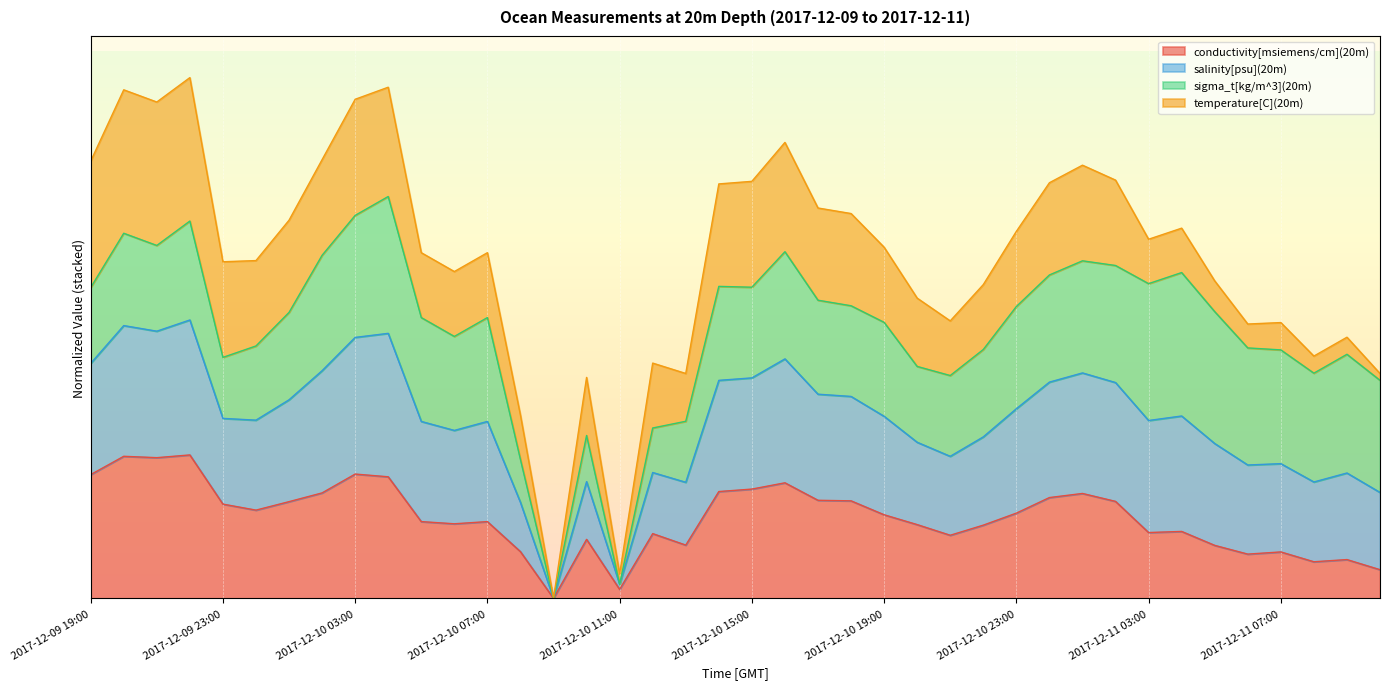

What is the average value of the salinity[psu](20m) series?

1.9